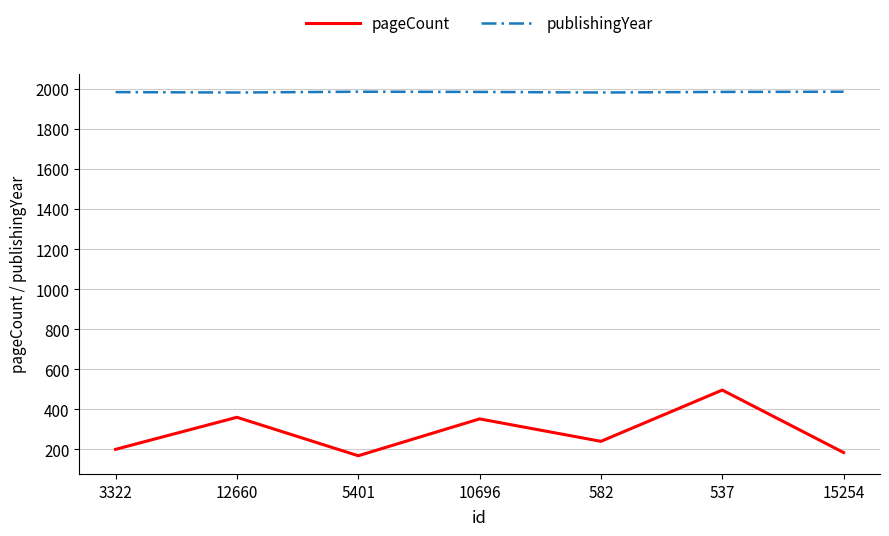

List the series in order of their peak value, highest first.

publishingYear, pageCount